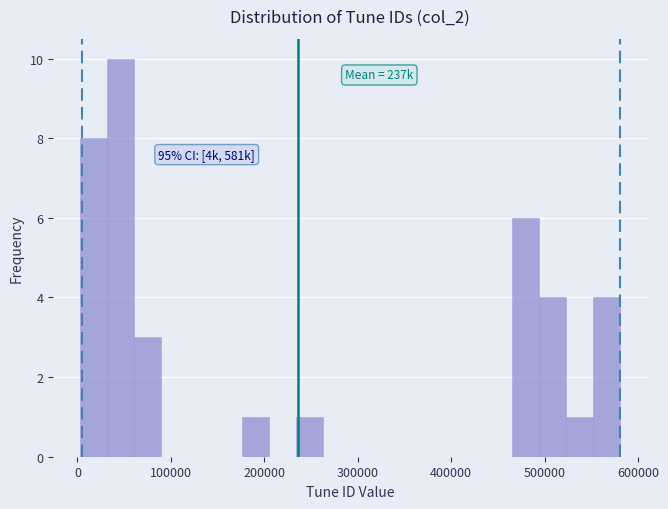

Around what value on the x-axis is the tallest bar? Give the approximate position of its centre, as read against the axis.

50000